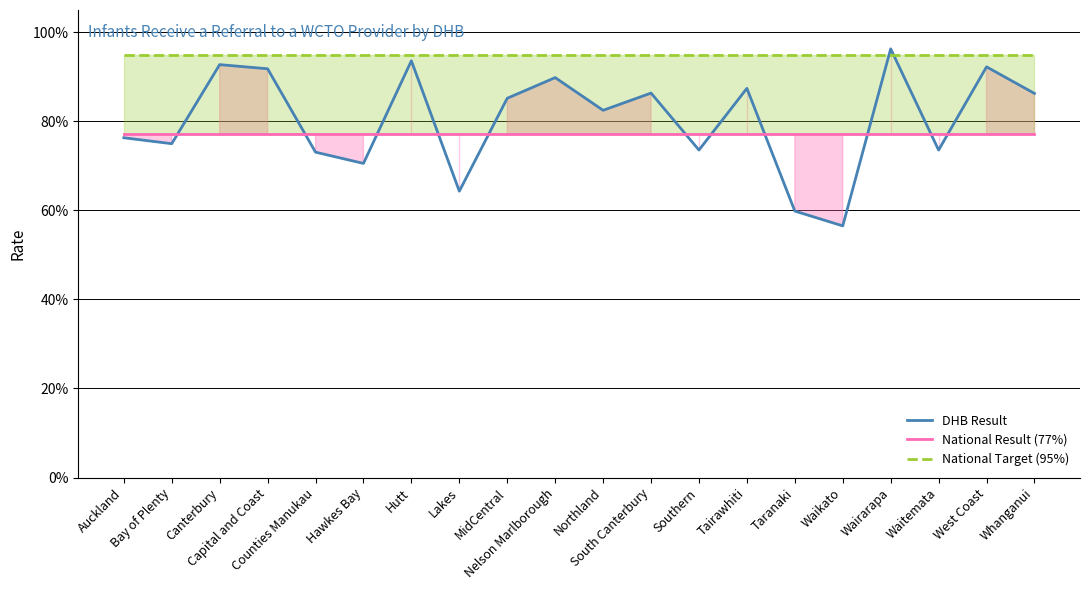

Where is the first local maximum for DHB Result?

Canterbury